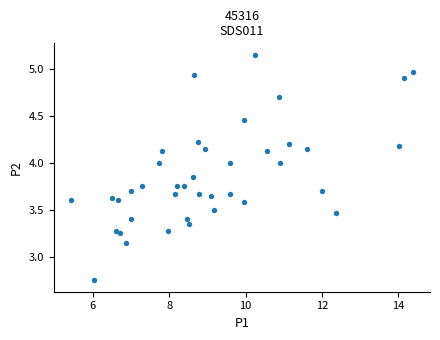

What is the range of Y values (max minus min)?

2.4